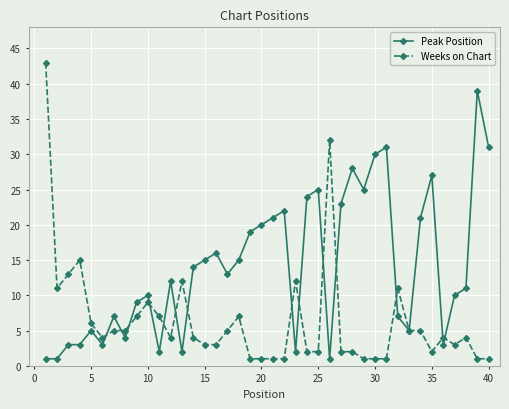

How many categories are shown in the chart?

40